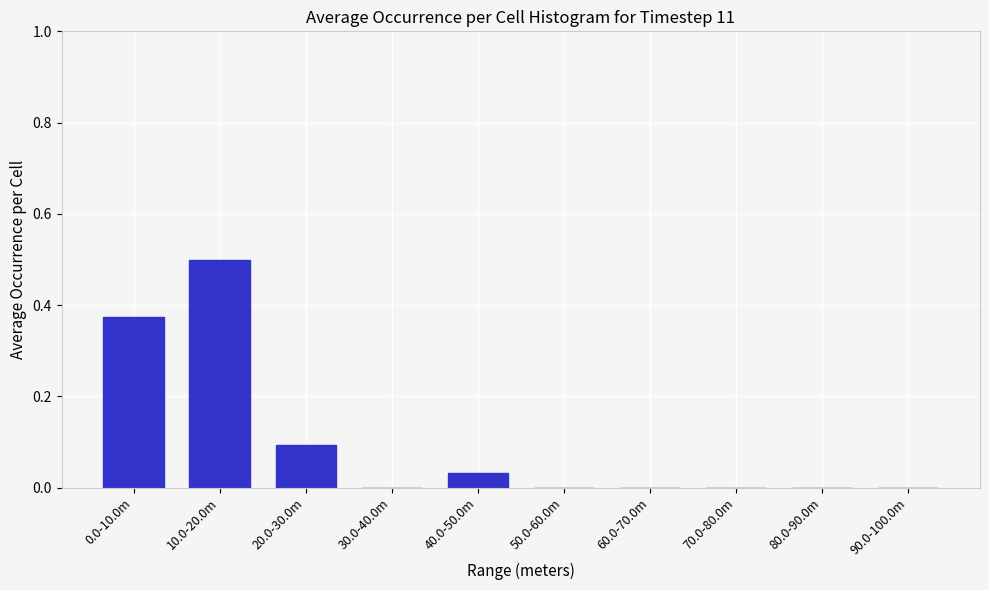

Which has a higher value, 10.0-20.0m or 50.0-60.0m?

10.0-20.0m